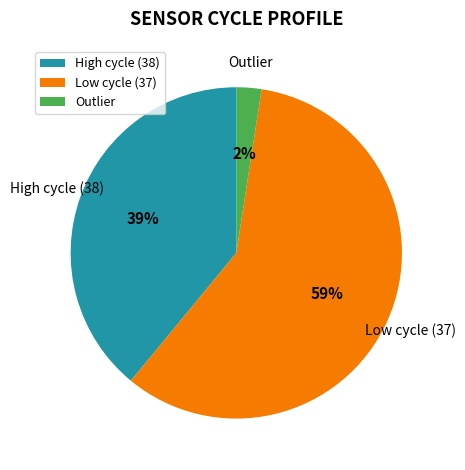

Which slice is the largest?

Low cycle (37)